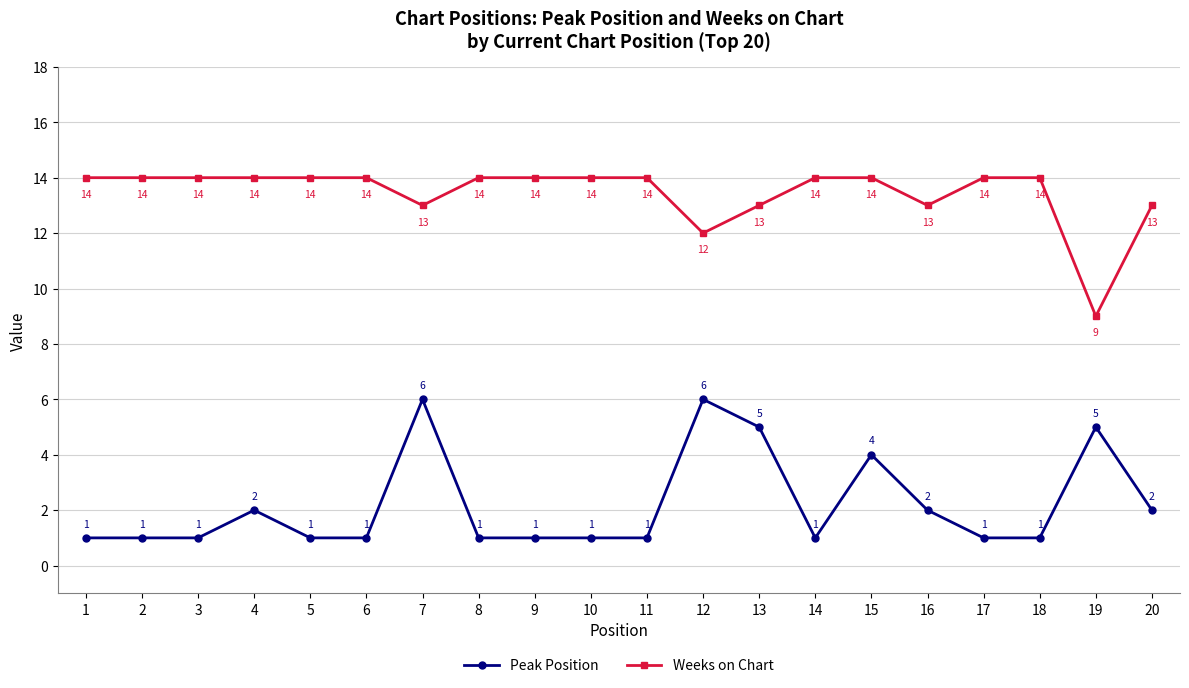

Reading right to left, extract all data points from this chart.

Peak Position: 2	5	1	1	2	4	1	5	6	1	1	1	1	6	1	1	2	1	1	1
Weeks on Chart: 13	9	14	14	13	14	14	13	12	14	14	14	14	13	14	14	14	14	14	14